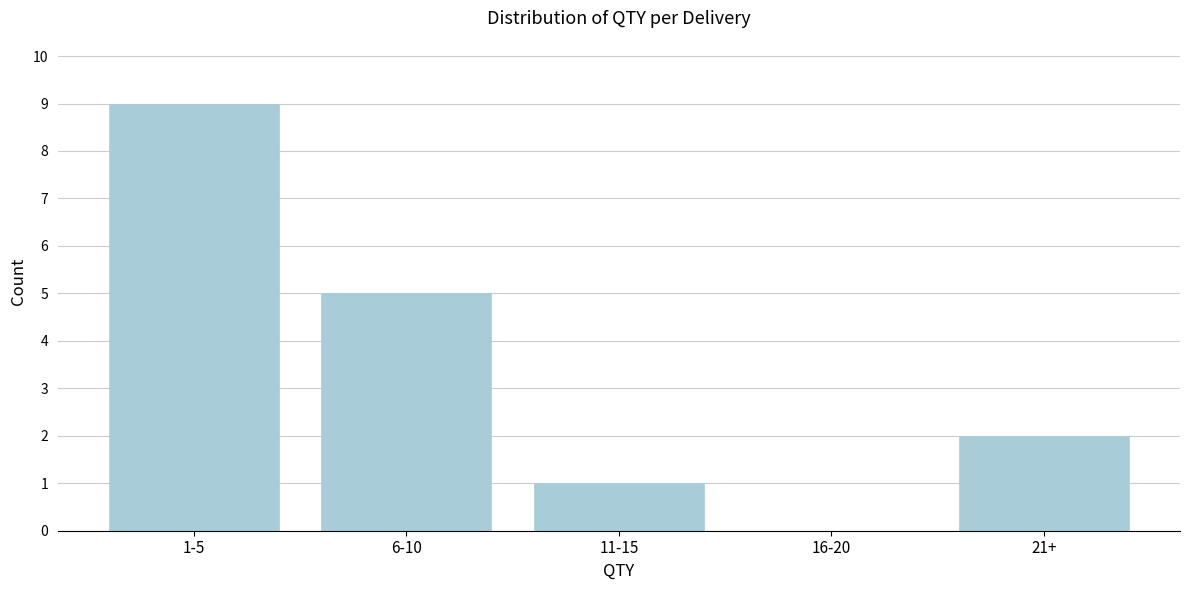

Reading right to left, extract all data points from this chart.

21+=2	16-20=0	11-15=1	6-10=5	1-5=9